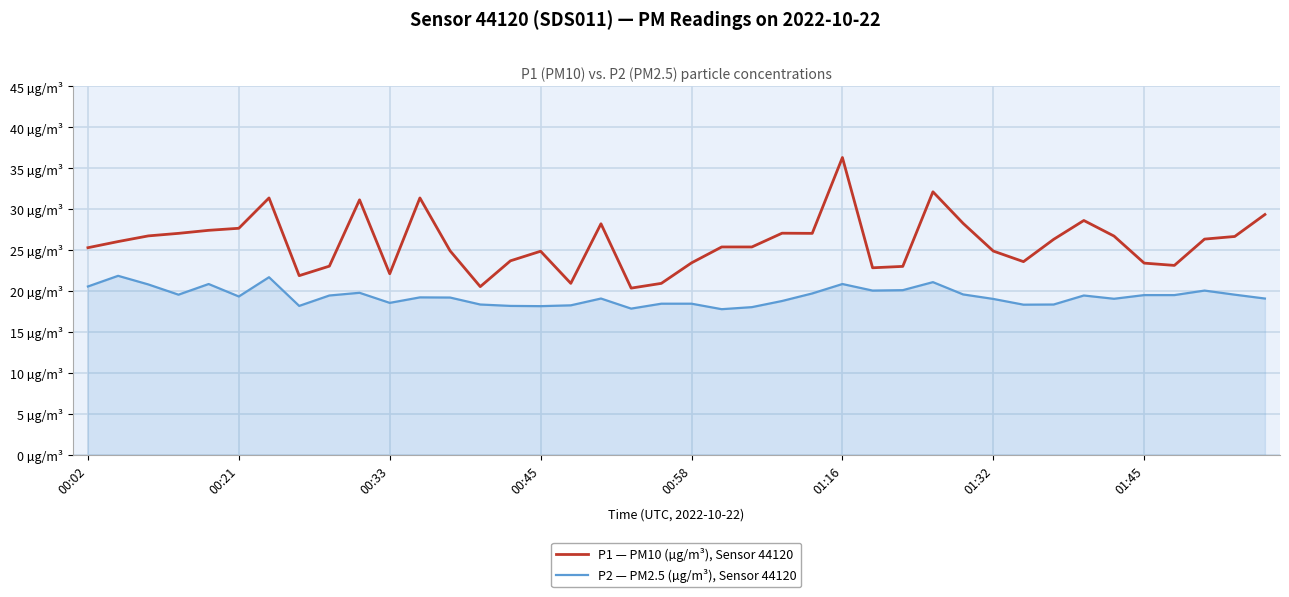

What are all the series names shown in the legend?

P1 — PM10 (µg/m³), Sensor 44120, P2 — PM2.5 (µg/m³), Sensor 44120